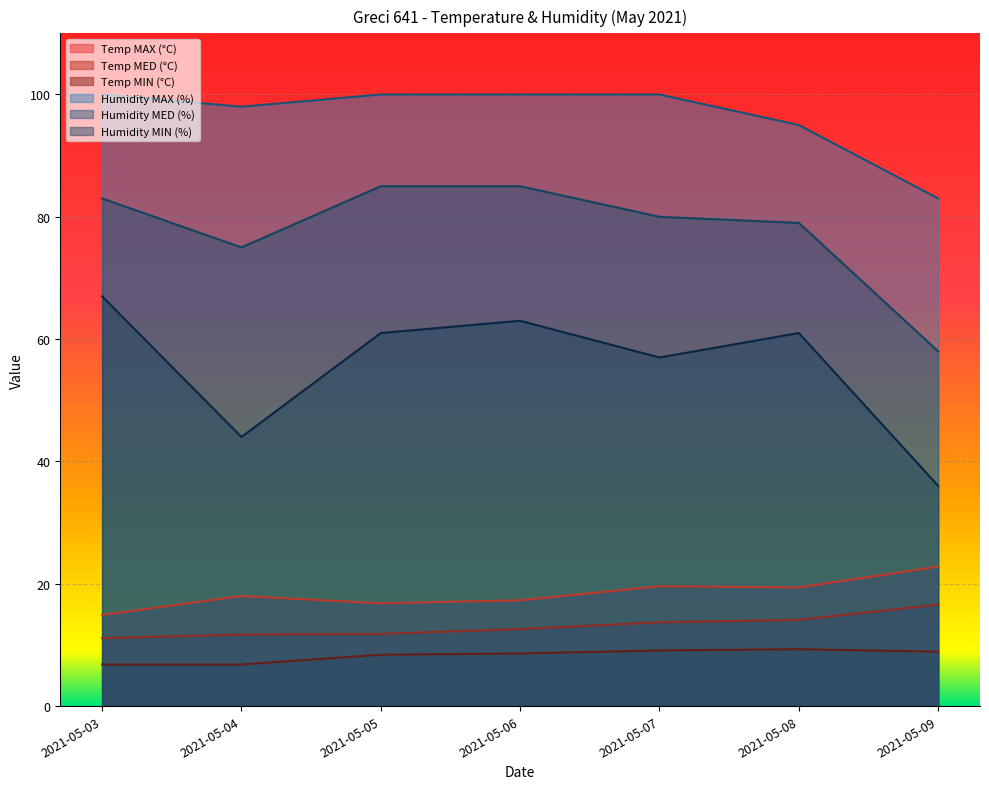

Rank the categories by Humidity MIN (%) value from highest to lowest.

2021-05-03, 2021-05-06, 2021-05-05, 2021-05-08, 2021-05-07, 2021-05-04, 2021-05-09